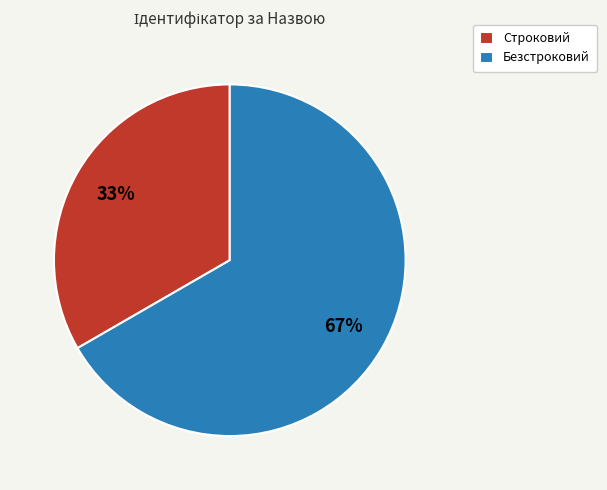

What is the ratio of the value at Строковий to the value at Безстроковий?

0.5